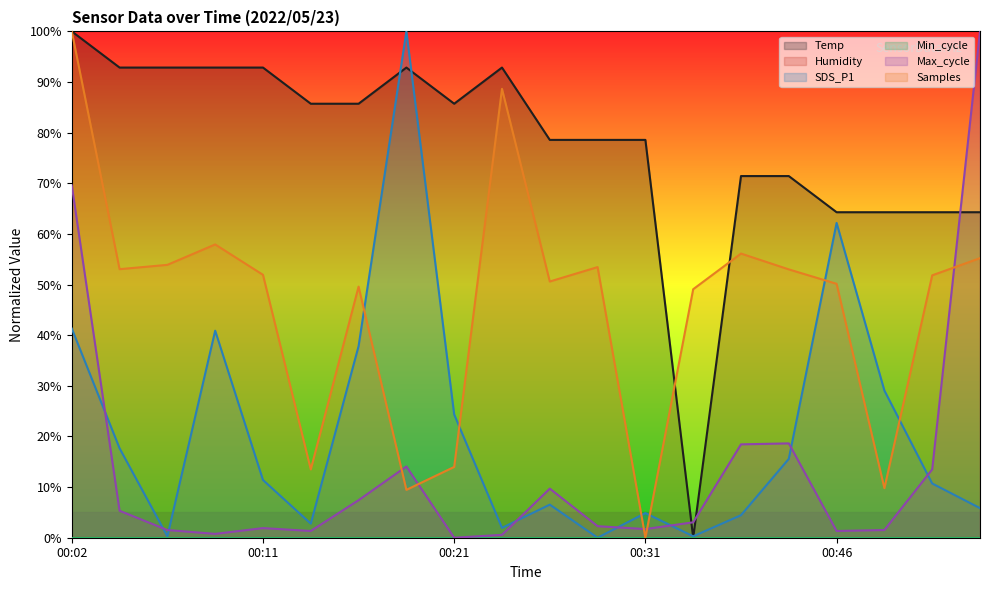

Rank the series by their maximum value, from highest to lowest.

Temp, SDS_P1, Max_cycle, Samples